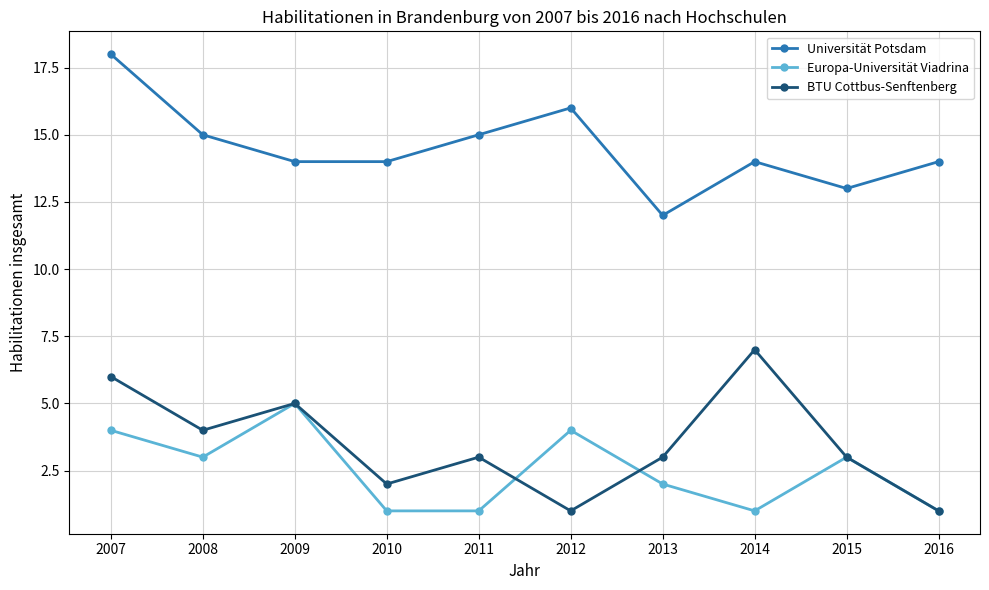

In Europa-Universität Viadrina, how many points are higher than both neighbors (excluding endpoints)?

3